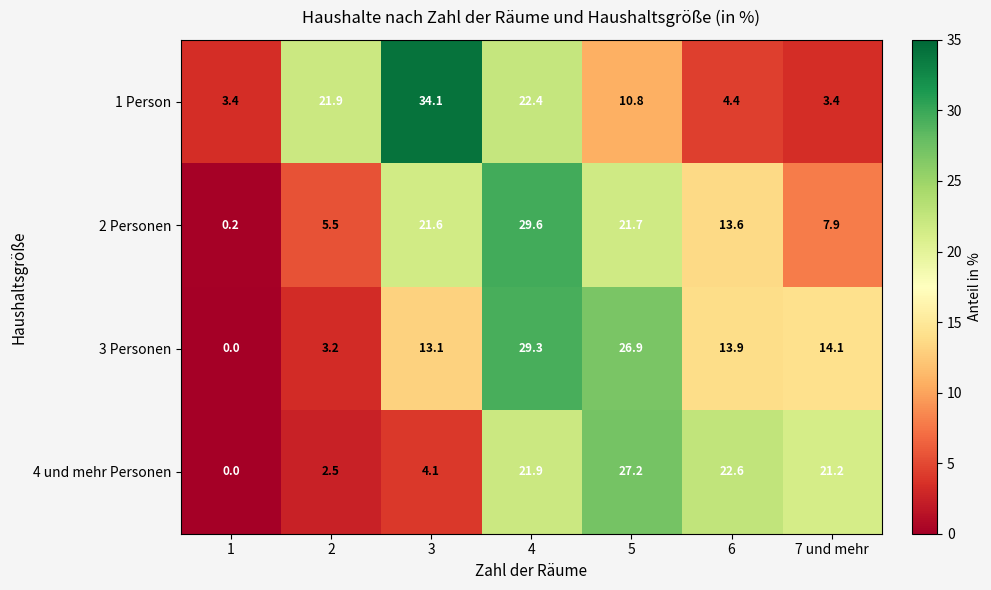

At how many categories does at least one series exceed 28?

2